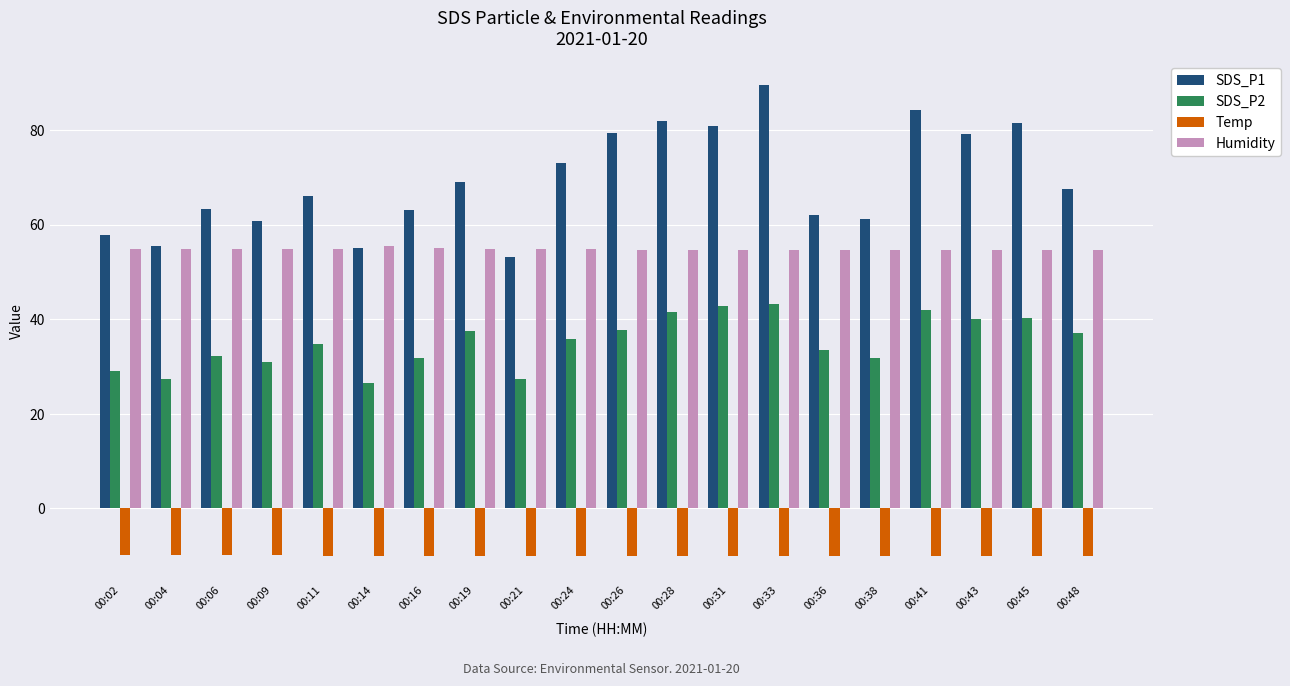

True or false: SDS_P2 has a value of 9.2 at 00:41.

False